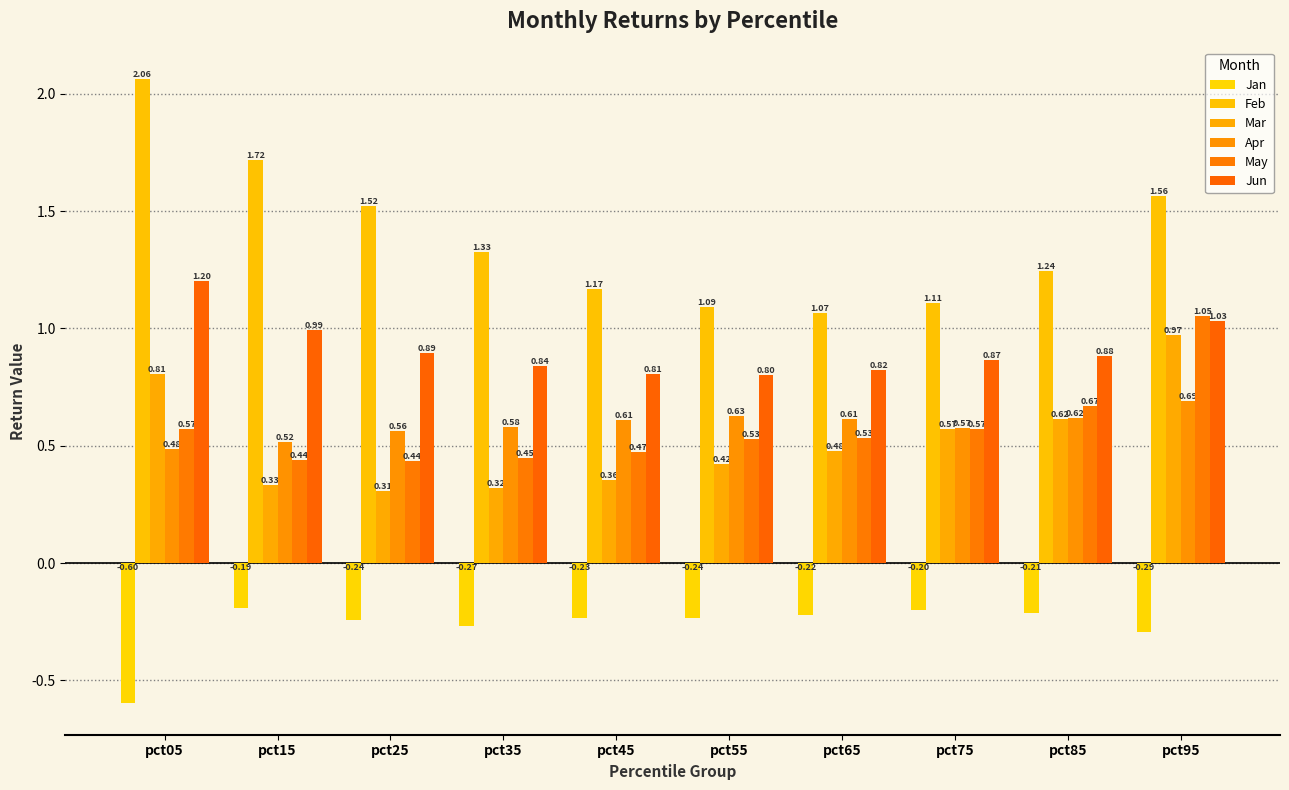

What is the minimum value shown in the chart?

-0.6